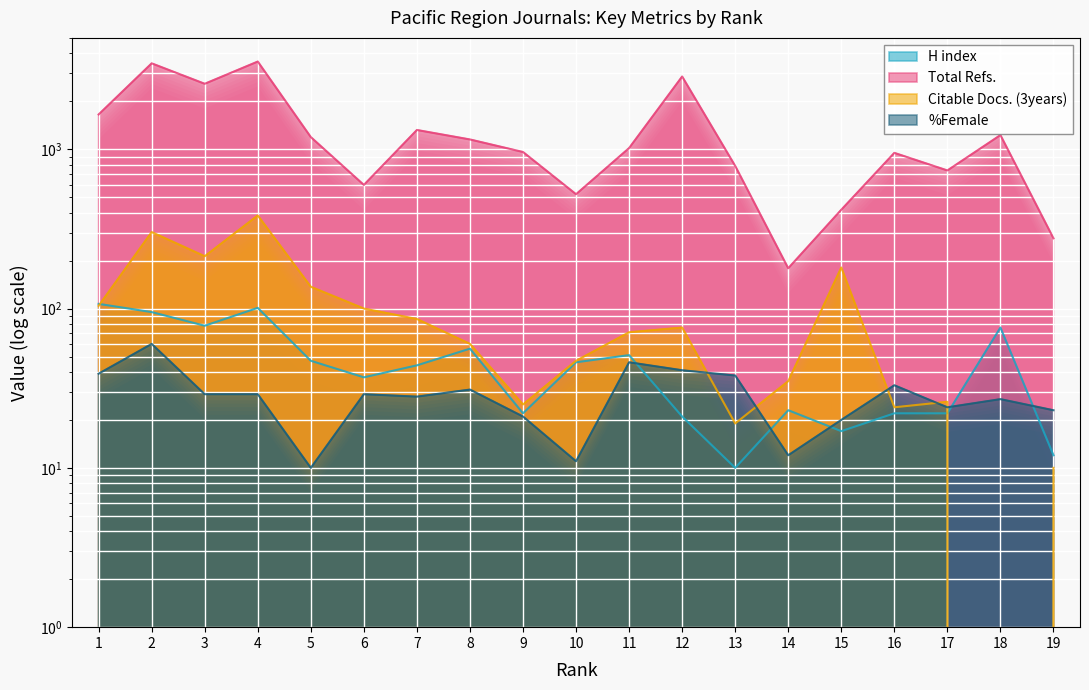

Reading left to right, transcribe all the data shown in this chart.

H index: 1=107	2=95	3=78	4=101	5=47	6=37	7=44	8=56	9=22	10=46	11=51	12=21	13=10	14=23	15=17	16=22	17=22	18=76	19=12
Total Refs.: 1=1653	2=3461	3=2576	4=3552	5=1192	6=597	7=1321	8=1152	9=961	10=522	11=1017	12=2861	13=786	14=179	15=417	16=949	17=736	18=1227	19=276
Citable Docs. (3years): 1=104	2=302	3=213	4=384	5=137	6=100	7=86	8=60	9=25	10=47	11=71	12=76	13=19	14=35	15=181	16=24	17=26	18=0	19=10
%Female: 1=39	2=60	3=29	4=29	5=10	6=29	7=28	8=31	9=21	10=11	11=46	12=41	13=38	14=12	15=20	16=33	17=24	18=27	19=23